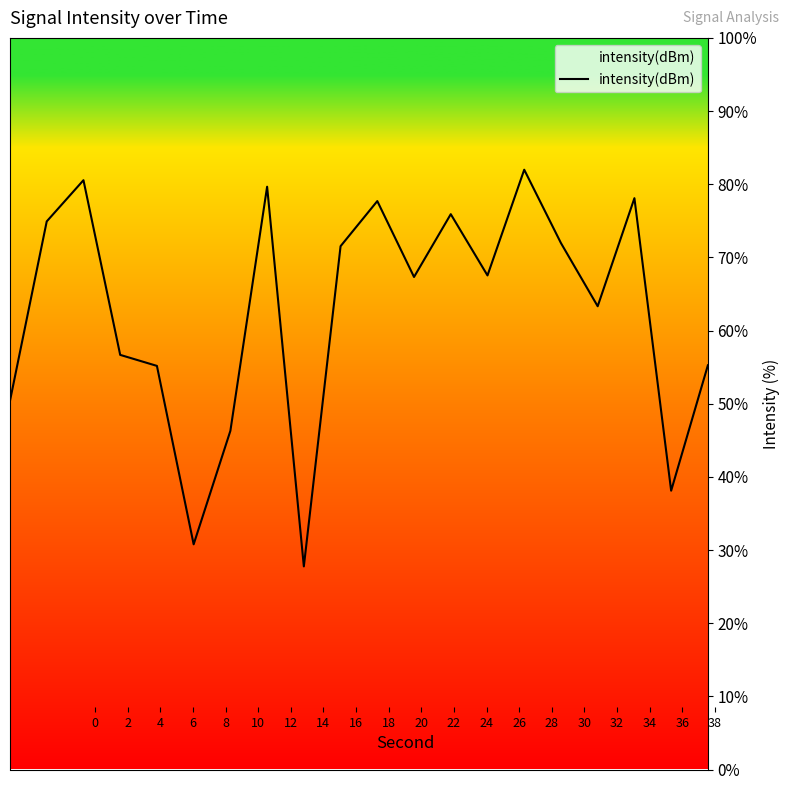

What is the smallest value displayed?

27.8